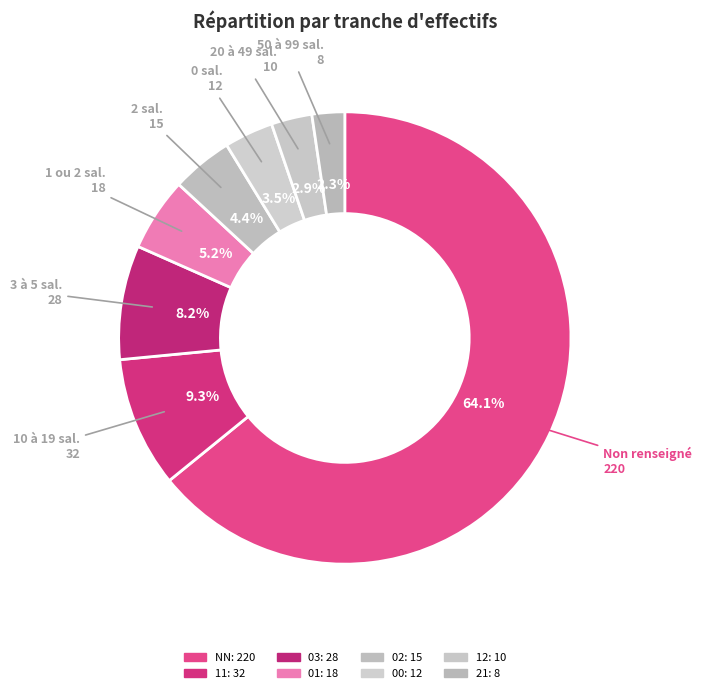

Is the sum of 01 and 03 greater than half?

No